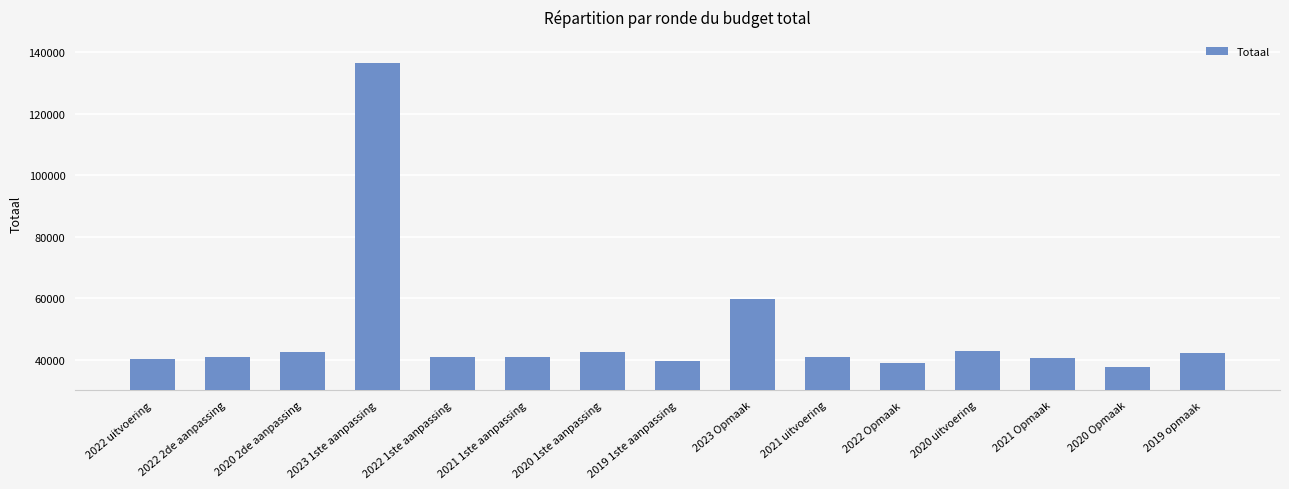

At which category does the chart reach its peak across all series?

2023 1ste aanpassing